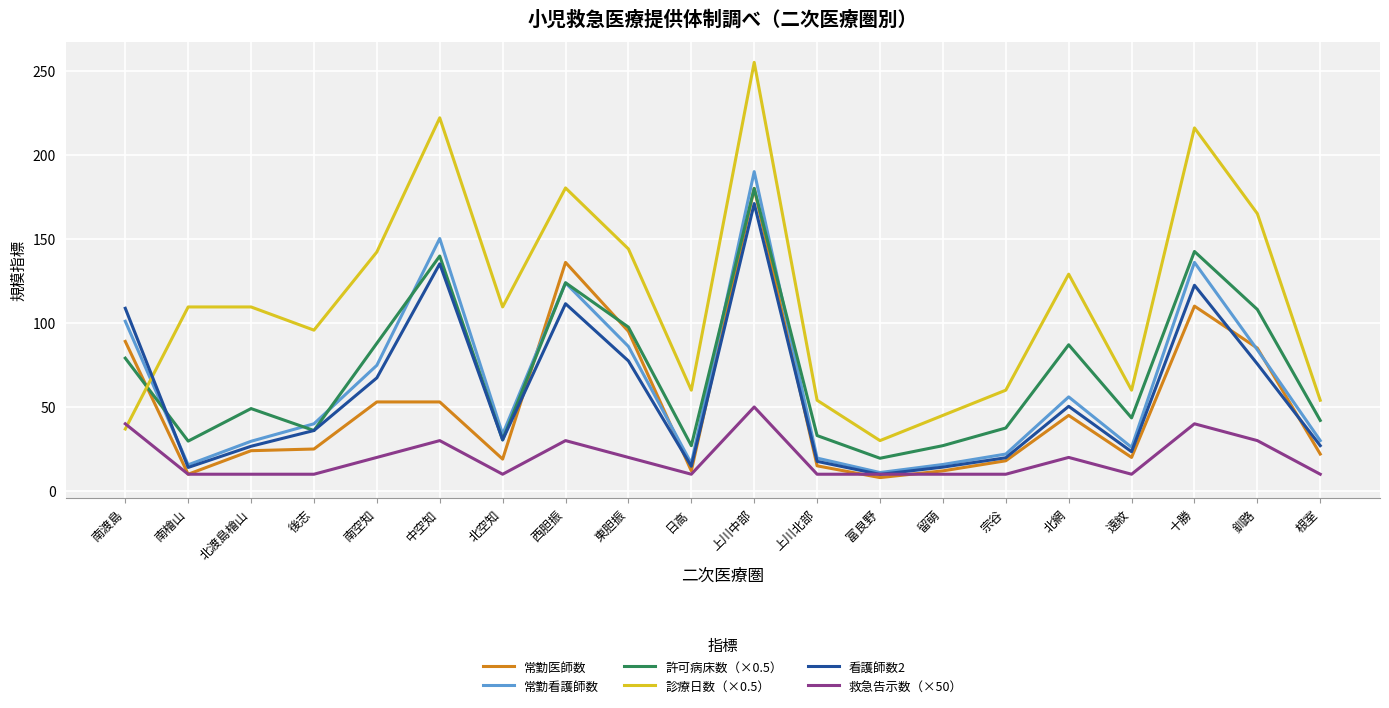

The 看護師数2 series shows 30.4 at 北空知. True or false?

True